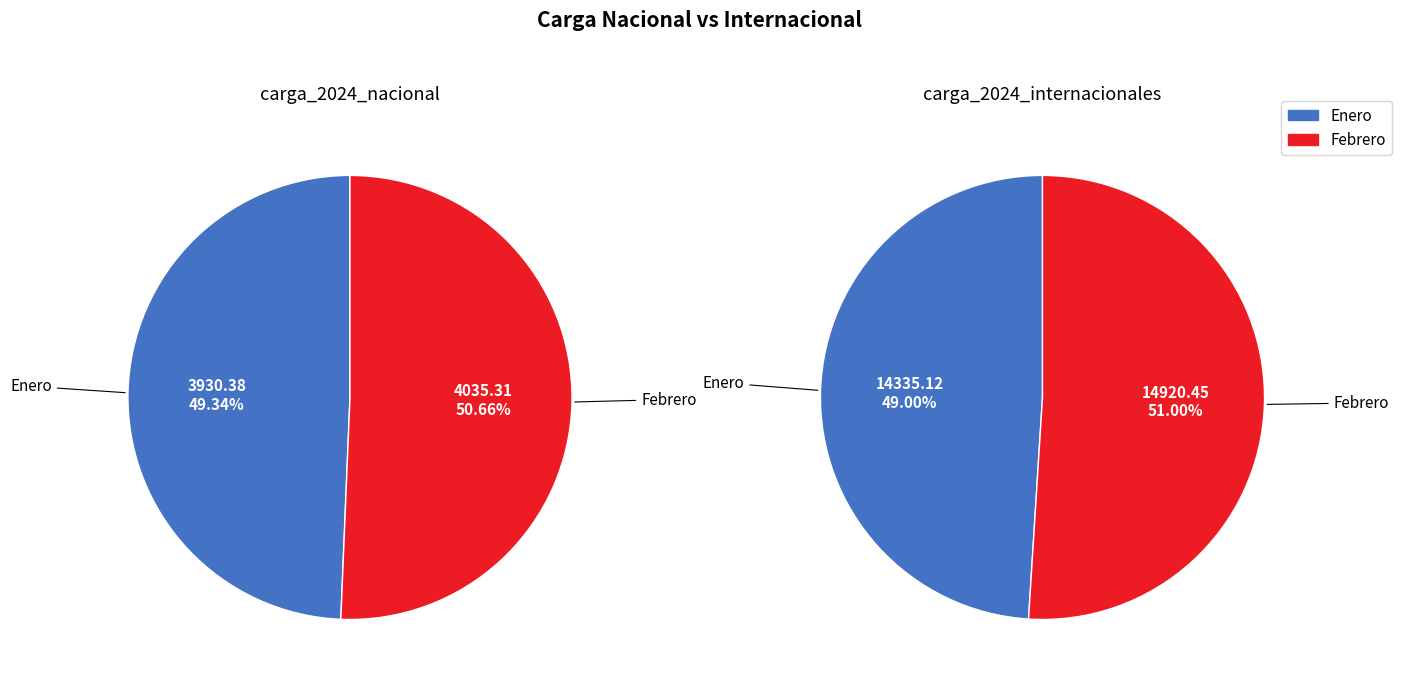

What is the largest slice in the pie chart?

Febrero